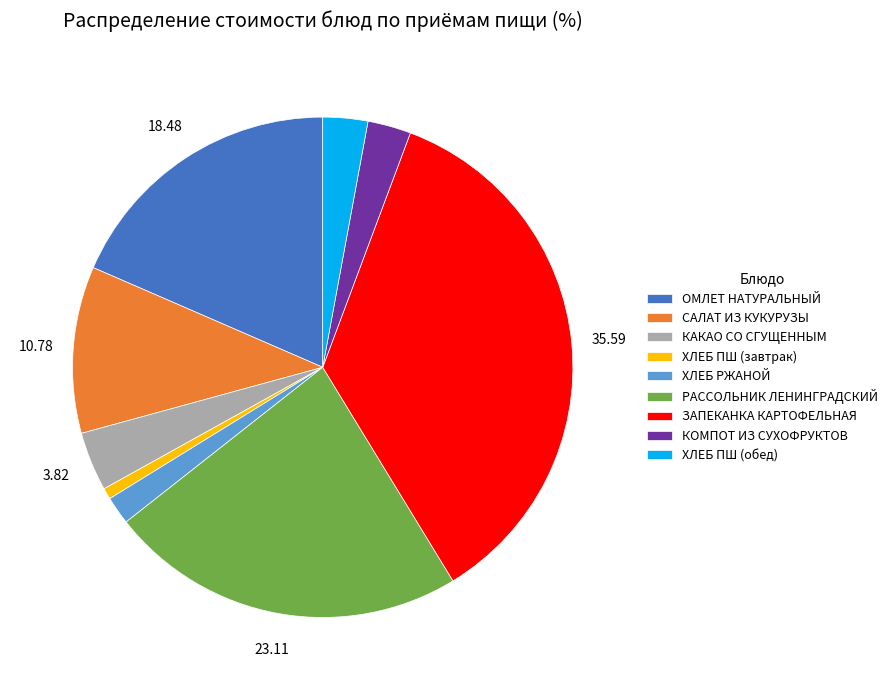

Combined, do ОМЛЕТ НАТУРАЛЬНЫЙ and ЗАПЕКАНКА КАРТОФЕЛЬНАЯ account for over 50%?

Yes